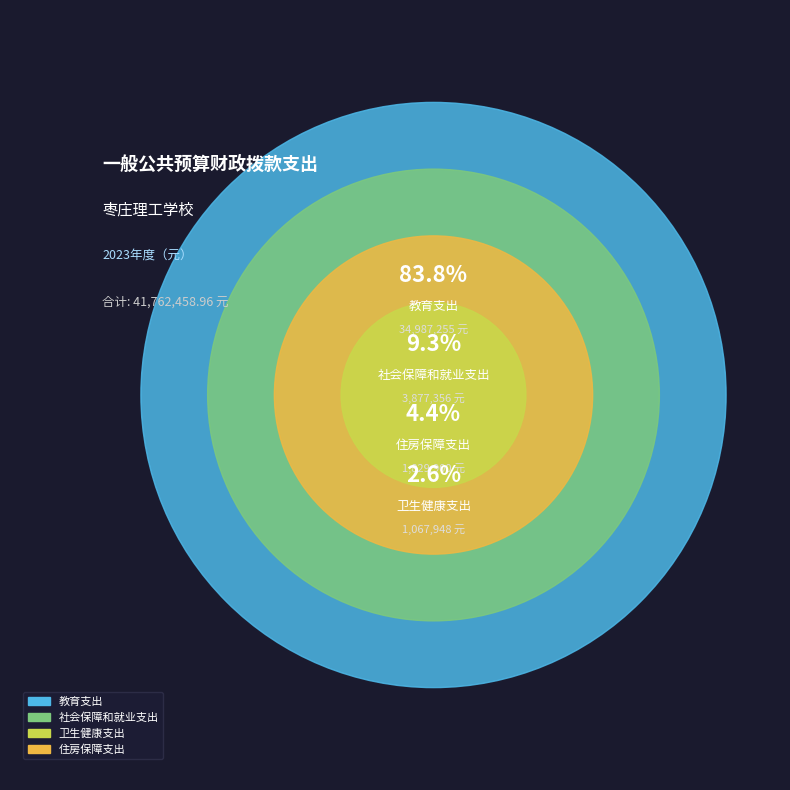

Is the sum of 社会保障和就业支出 and 住房保障支出 greater than half?

No